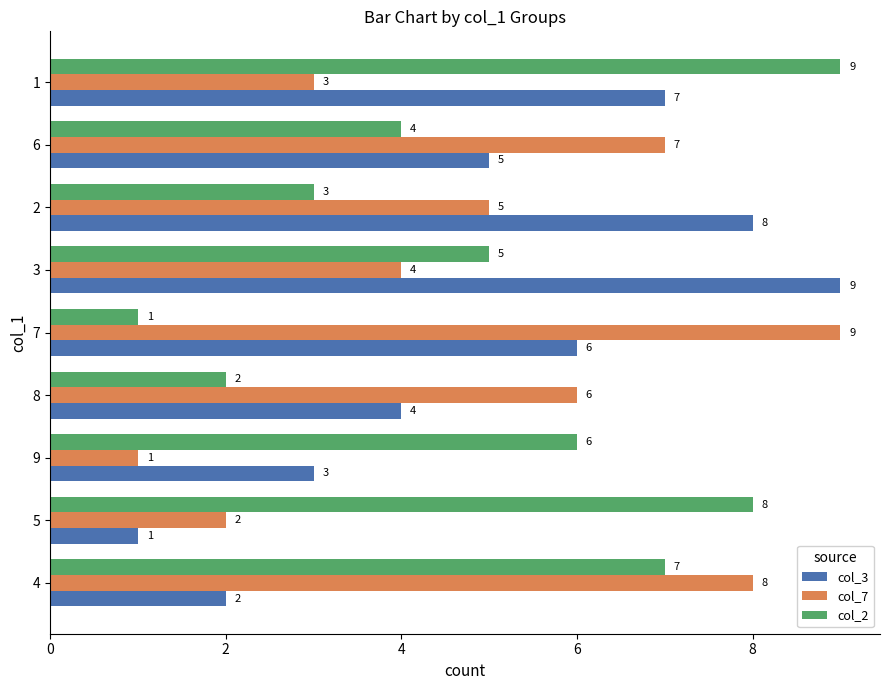

What is the difference between the second highest and second lowest values in the col_2 series?

6